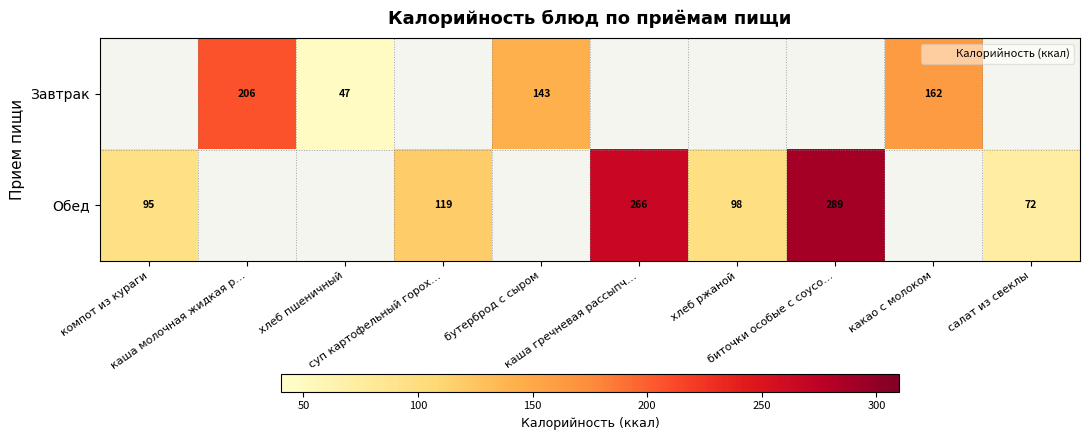

What is the greatest value displayed?

289.0